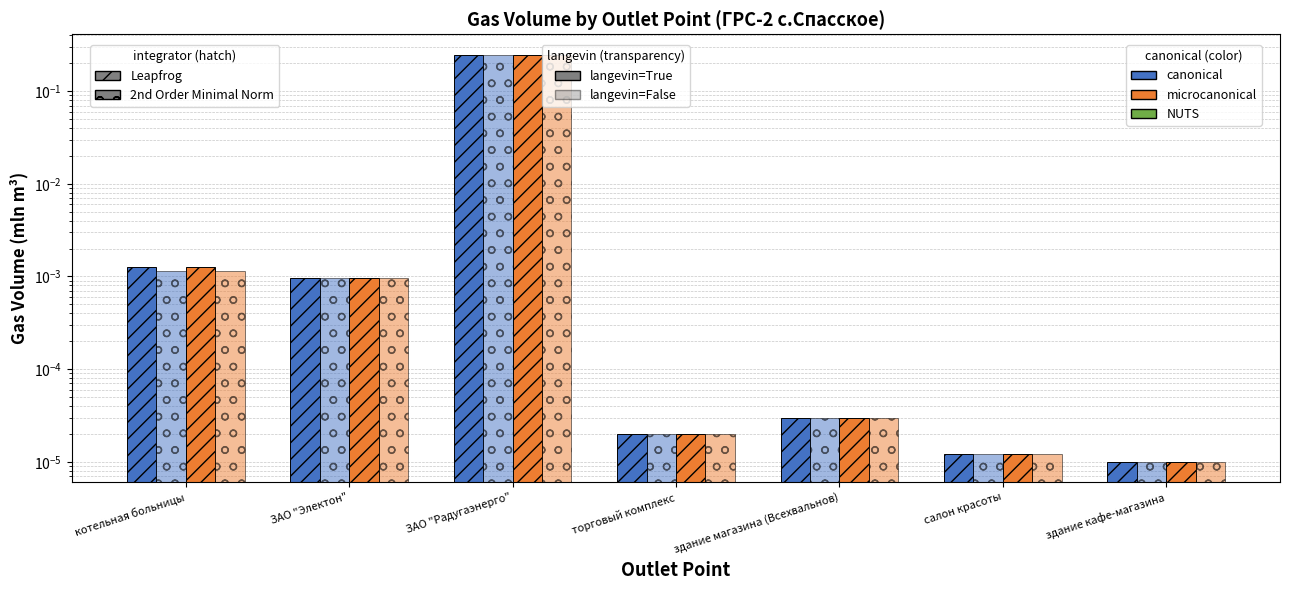

Reading left to right, what are all the values shown in this chart?

Leapfrog / canonical: 0.0	0.0	0.2	0.0	0.0	0.0	0.0
Leapfrog / microcanonical: 0.0	0.0	0.2	0.0	0.0	0.0	0.0
2nd Order / canonical: 0.0	0.0	0.2	0.0	0.0	0.0	0.0
2nd Order / microcanonical: 0.0	0.0	0.2	0.0	0.0	0.0	0.0